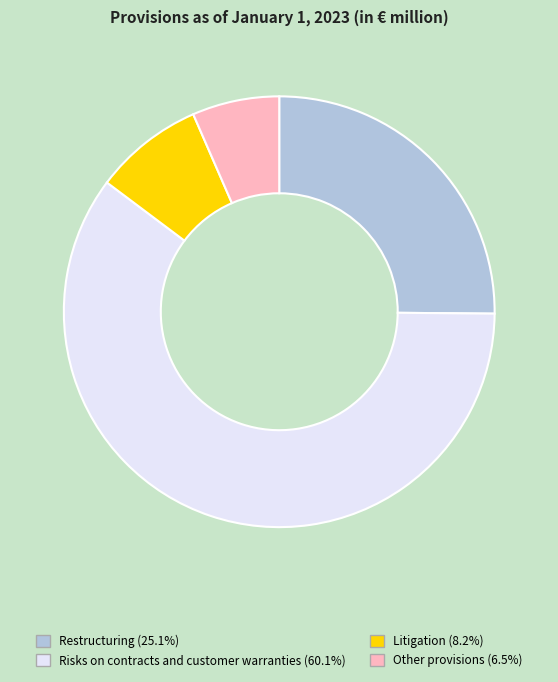

What is the largest slice in the pie chart?

Risks on contracts and customer warranties